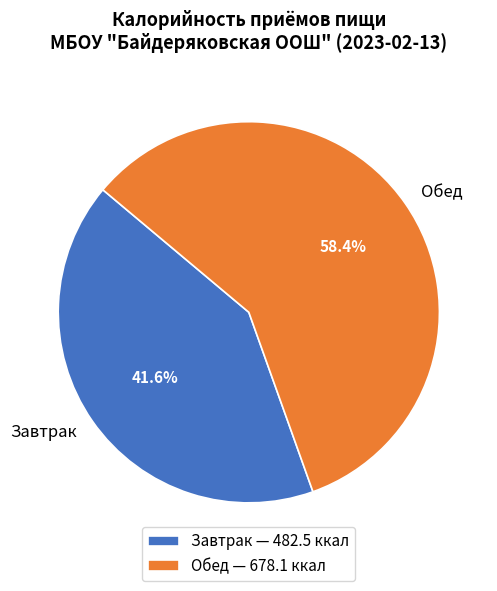

What is the smallest slice in the pie chart?

Завтрак